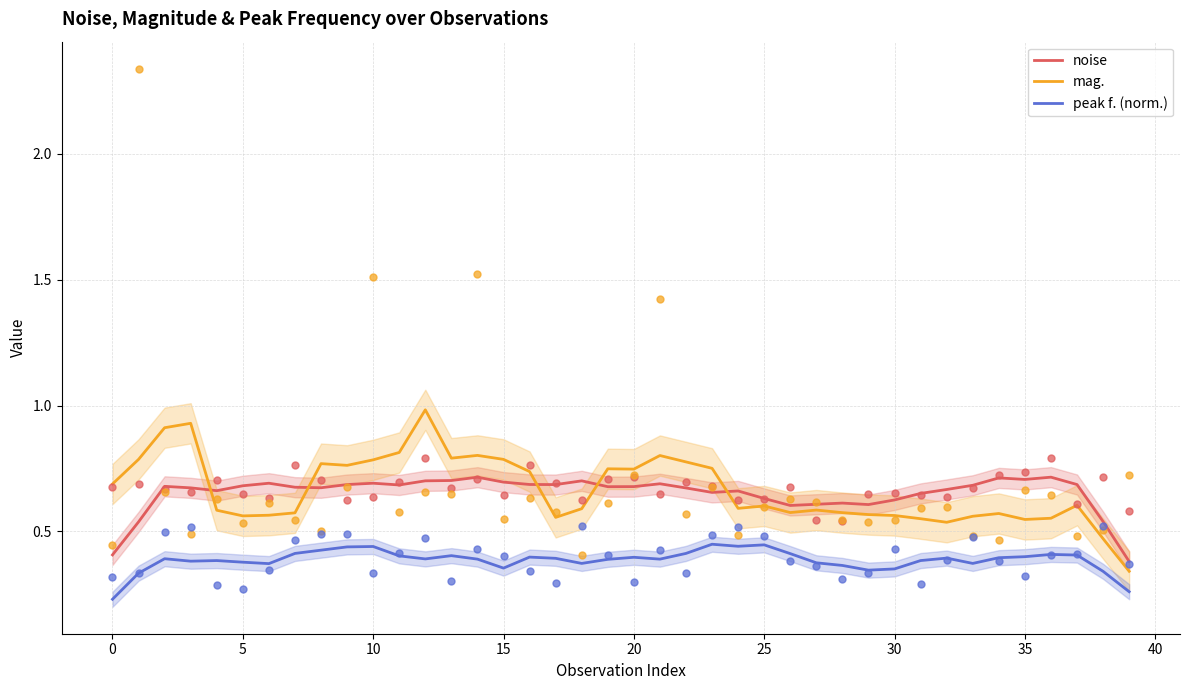

Which series reaches the minimum Y coordinate?

peak f. (norm.)